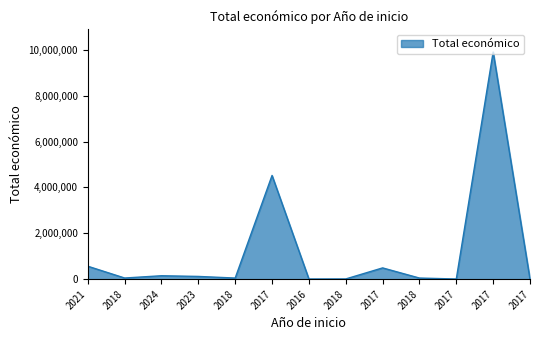

Reading left to right, transcribe all the data shown in this chart.

2021=564758	2018=50929	2024=150000	2023=120000	2018=49342	2017=4520649	2016=7980	2018=10160	2017=491483	2018=49300	2017=8000	2017=9900193	2017=0